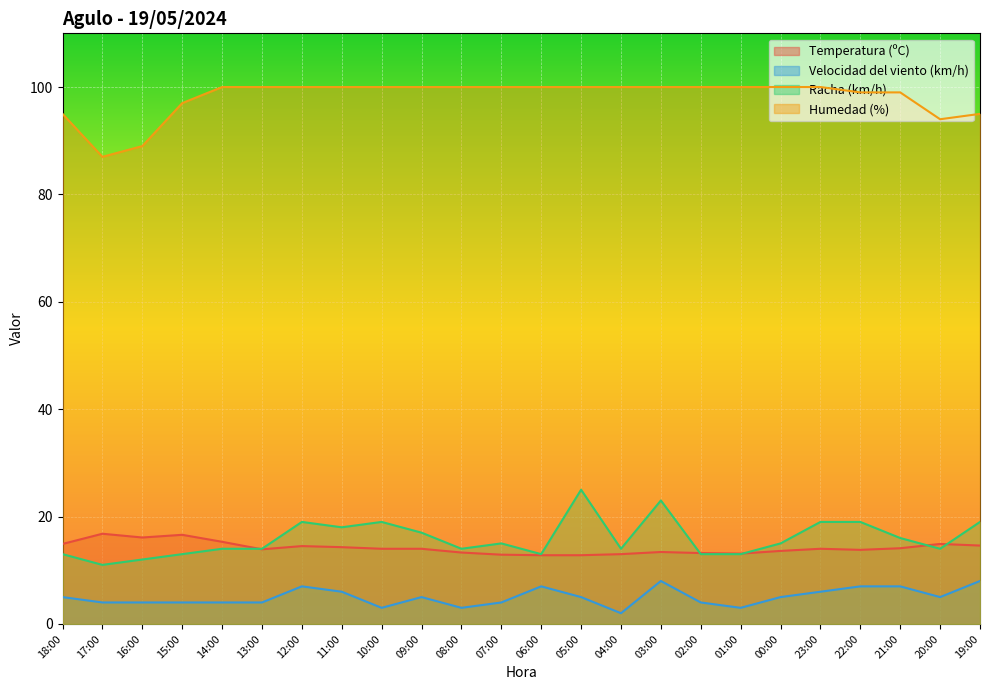

In Humedad (%), how many points are lower than both neighbors (excluding endpoints)?

2